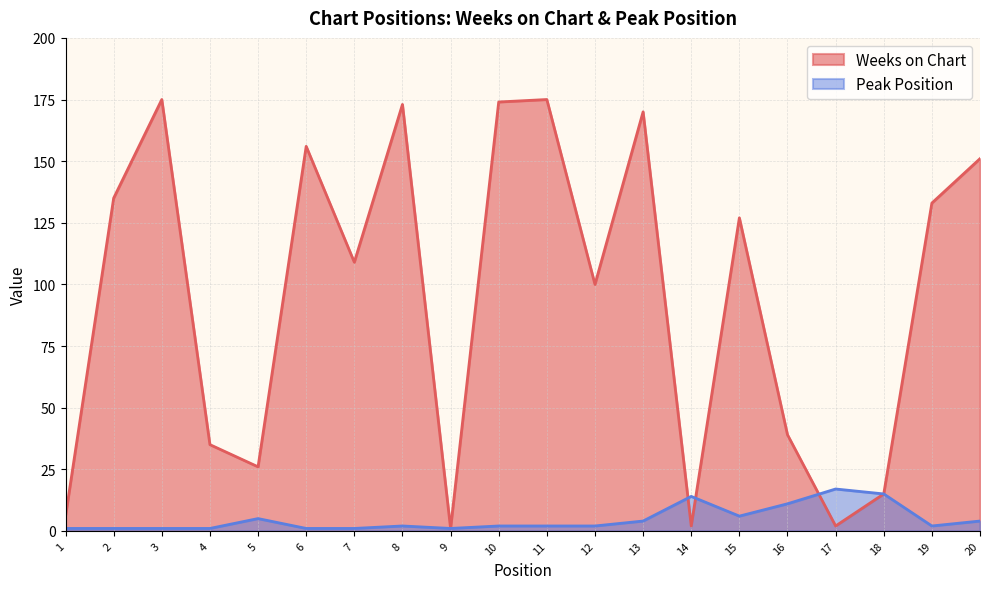

Where is Peak Position nearest to the value 9?

16